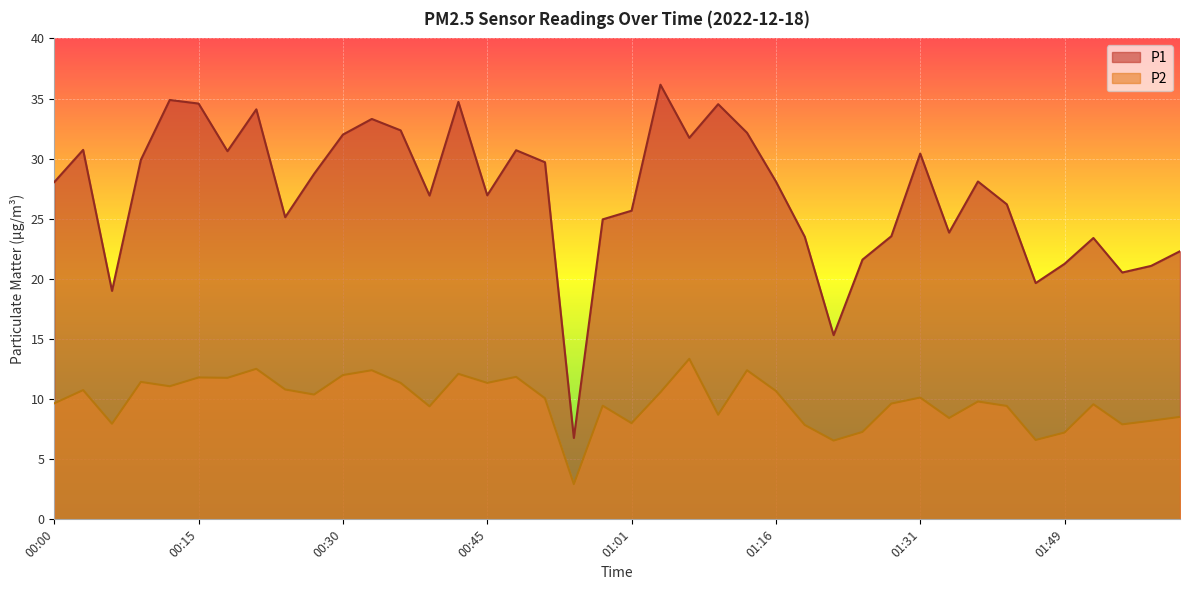

What is the lowest value of the P1 series?

6.8